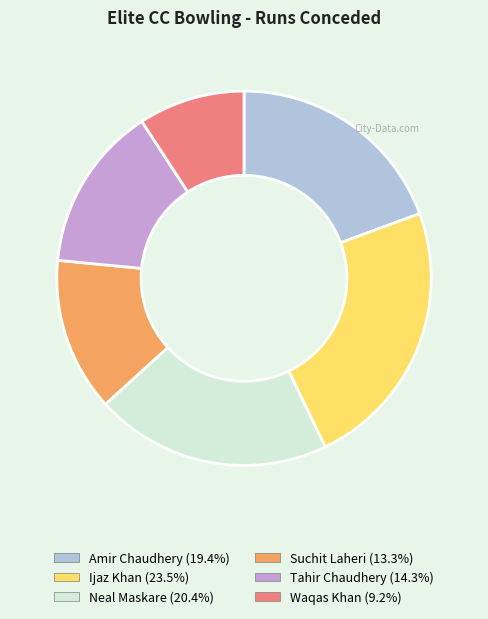

The Ijaz Khan slice represents 11% of the pie. True or false?

False